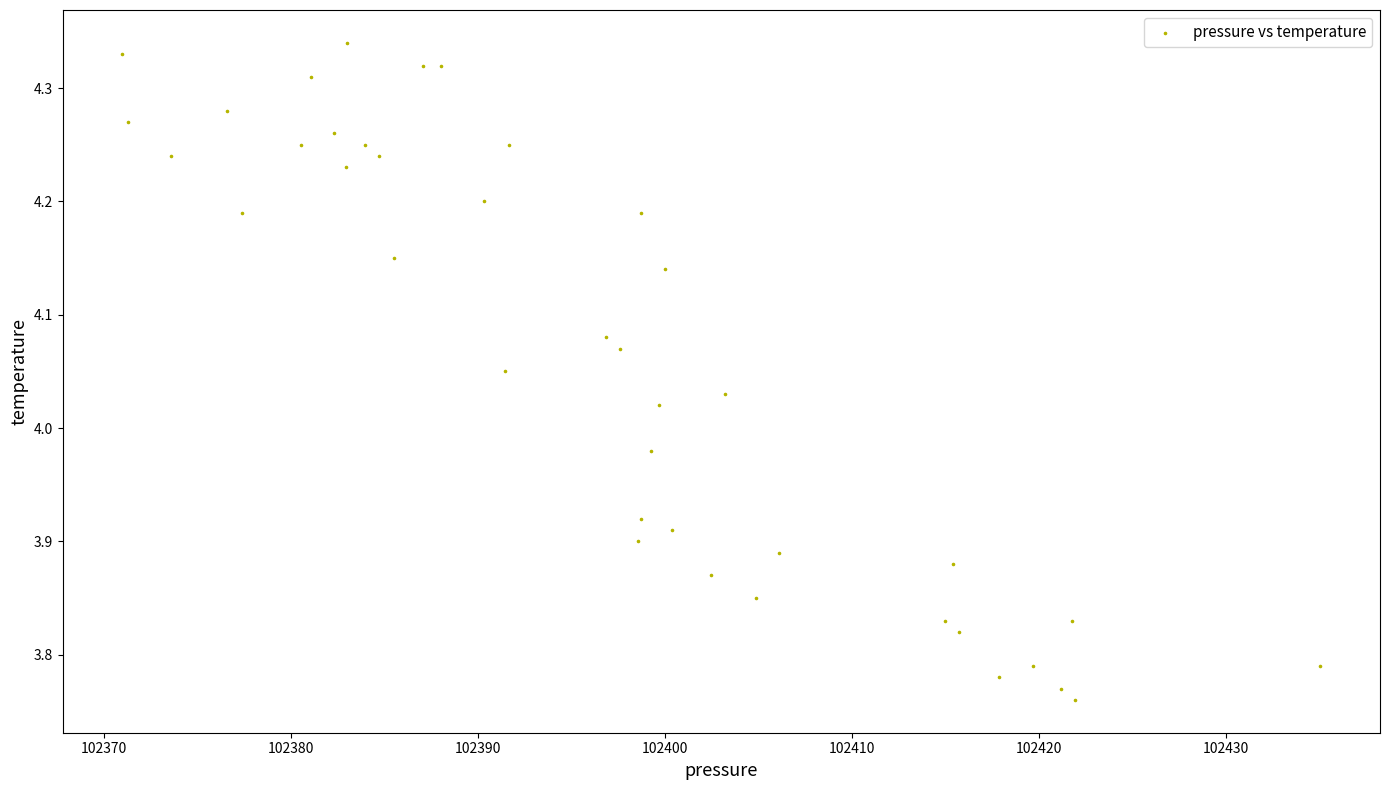

What is the range of X values (max minus min)?

64.1